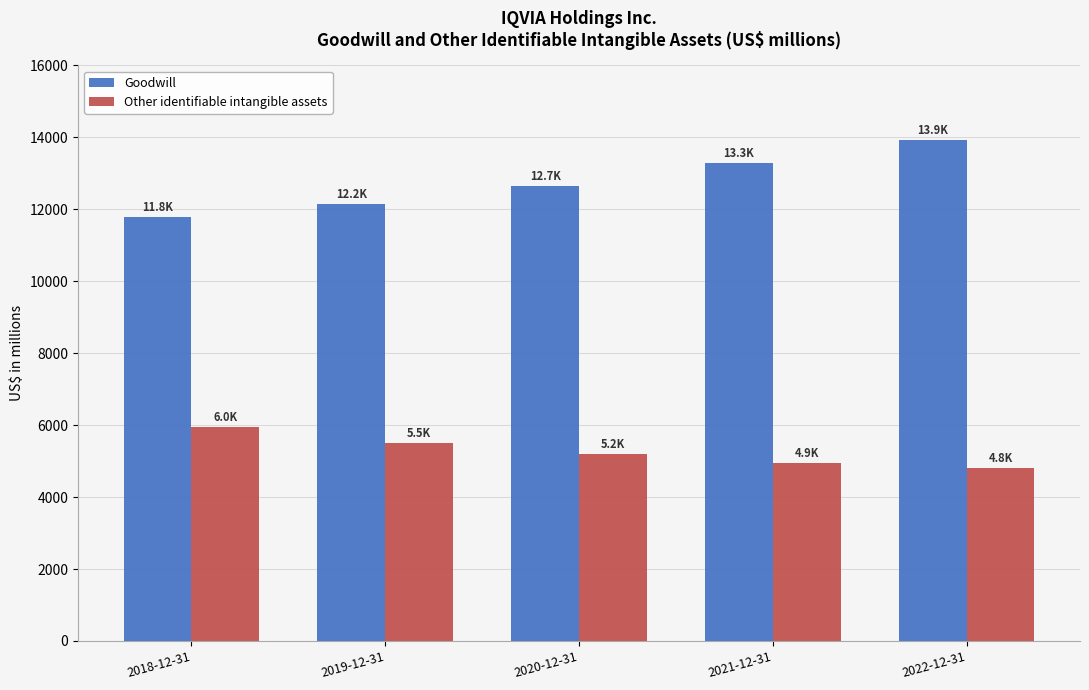

Count the Goodwill values in the range 12159 to 13301.

3